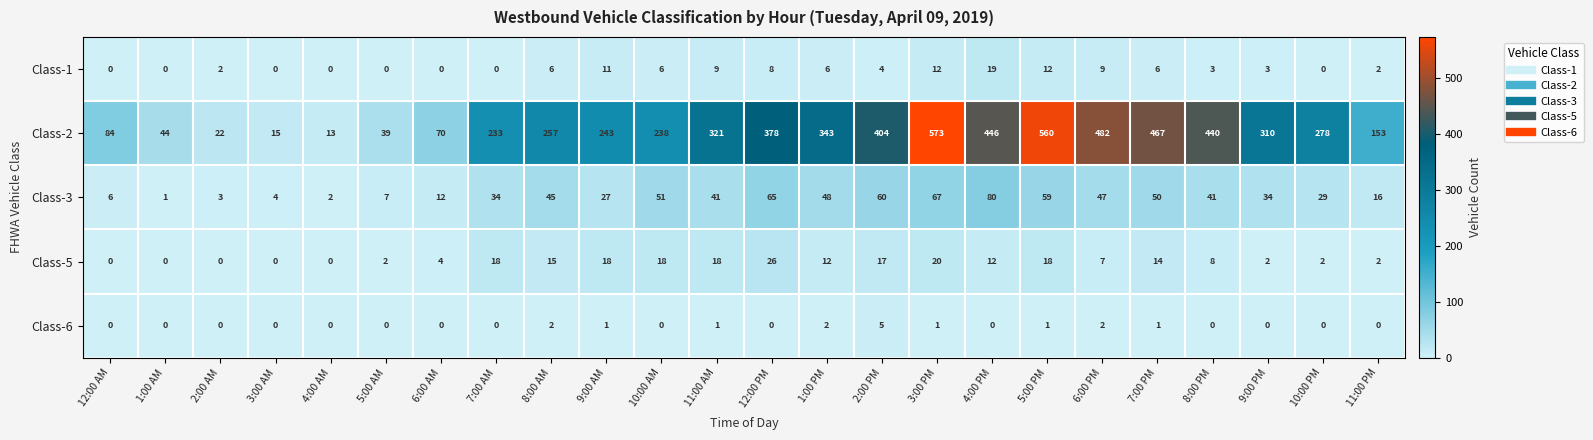

What is the maximum value shown in the chart?

573